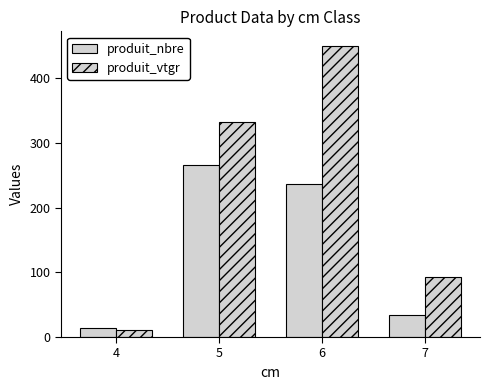

How many data points in produit_vtgr are above 332?

2